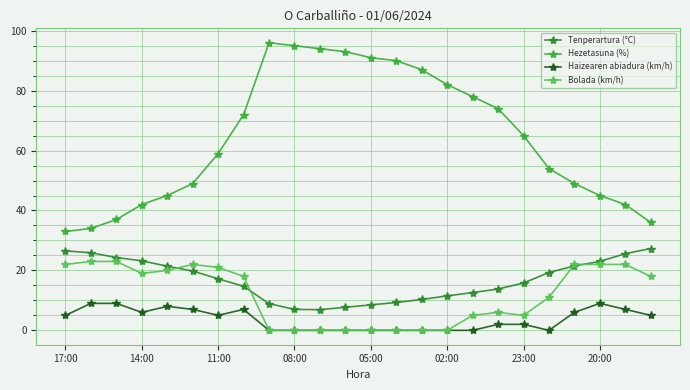

Which series has the widest spread of values?

Hezetasuna (%)